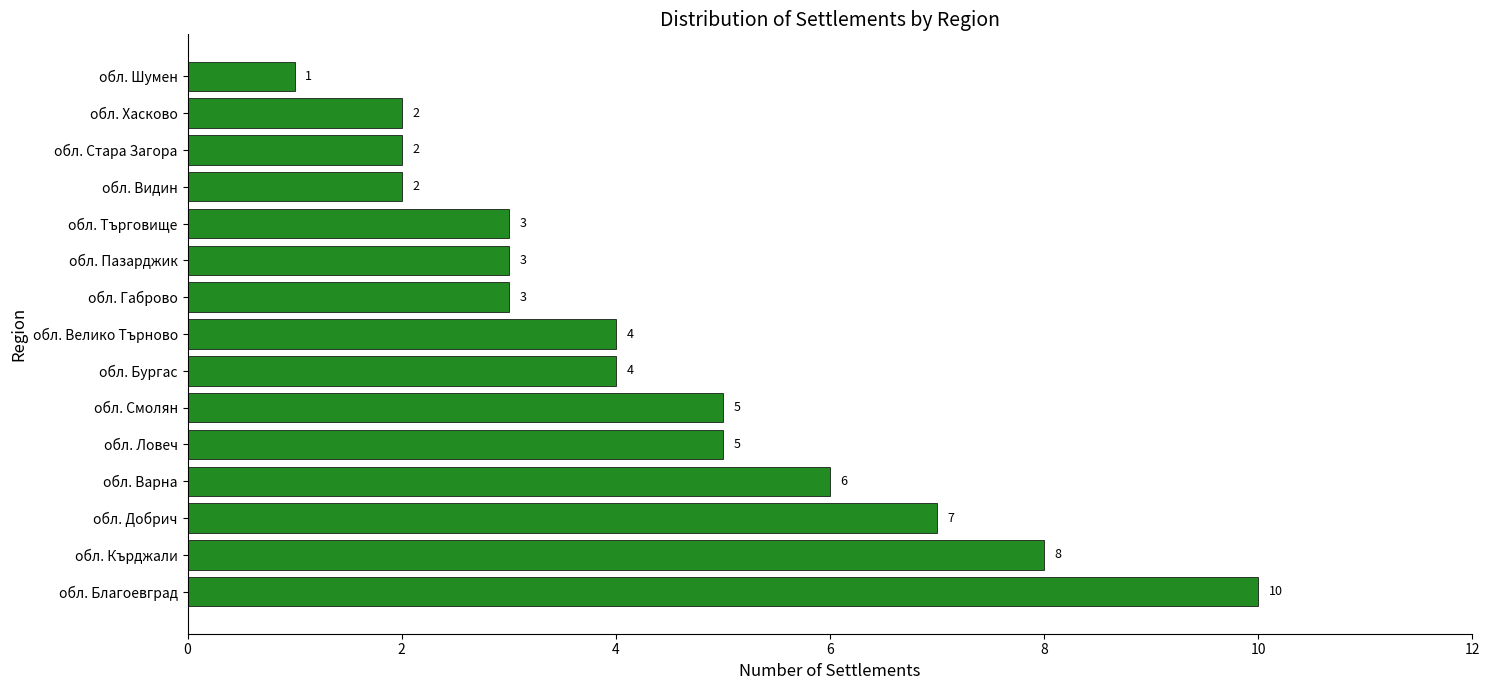

Count the values in the range 2 to 6.

11